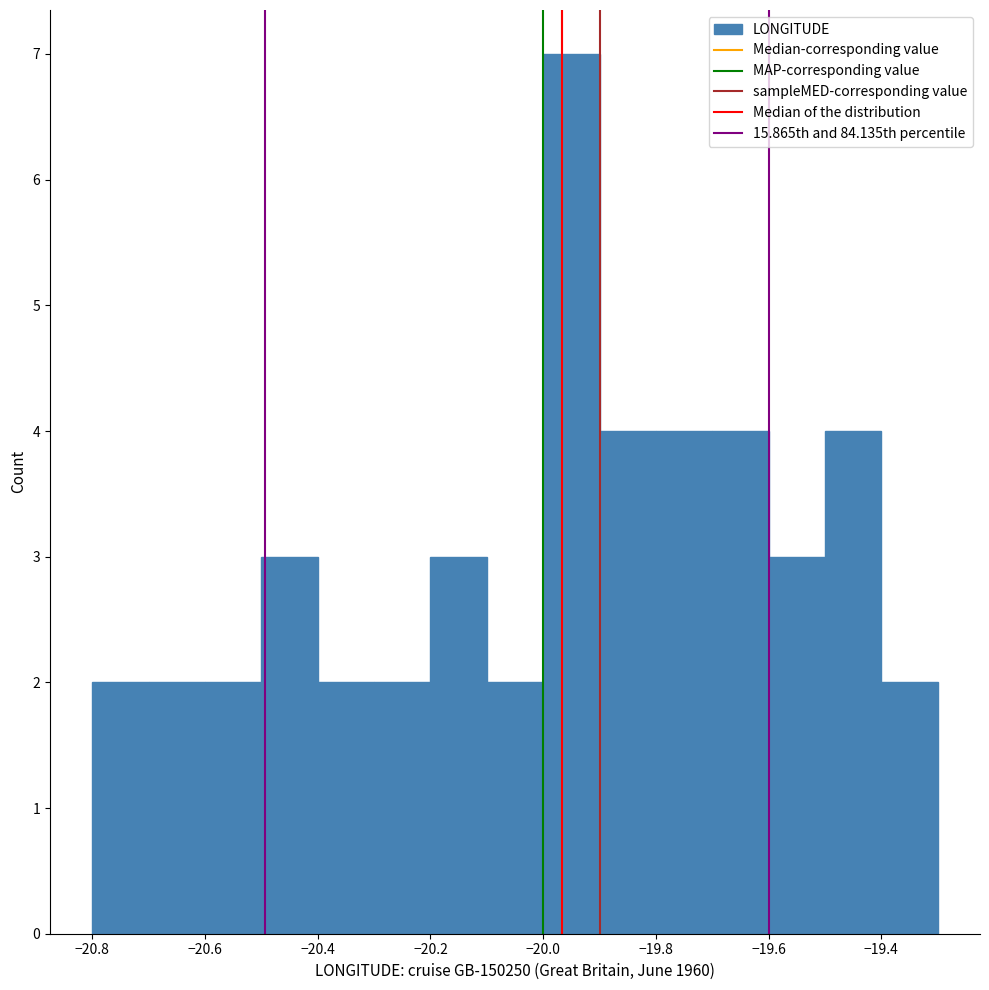

How tall is the bar that spans -20.5 to -20.4 on the x-axis? The values are not printed on the chart, so give them approximately, as read against the axis.

3